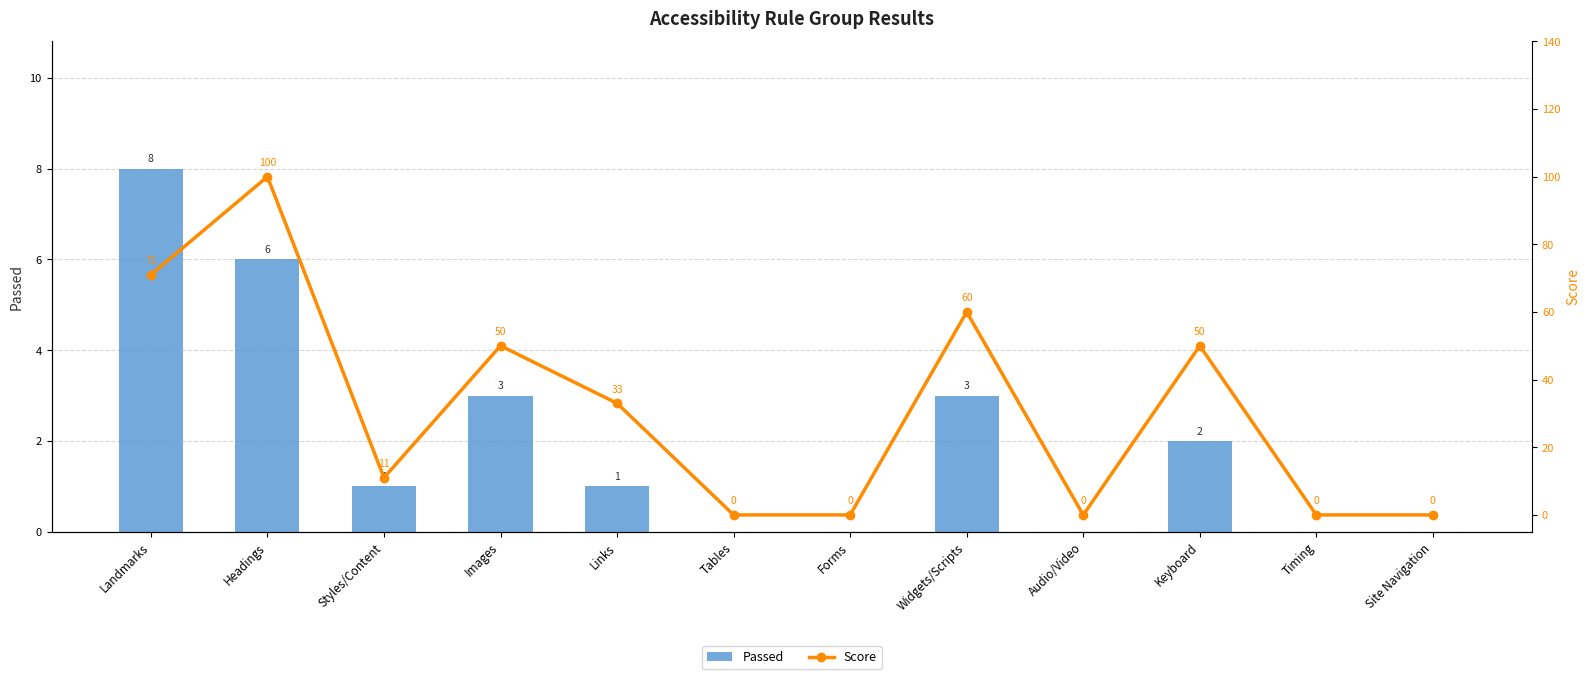

What position from the left is Landmarks?

1